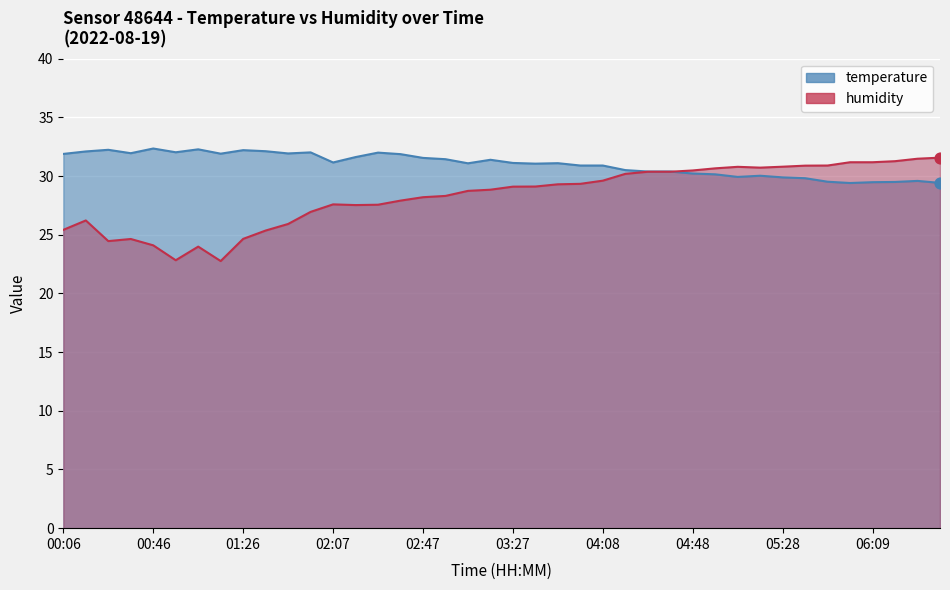

Which series has the widest spread of Y values?

humidity